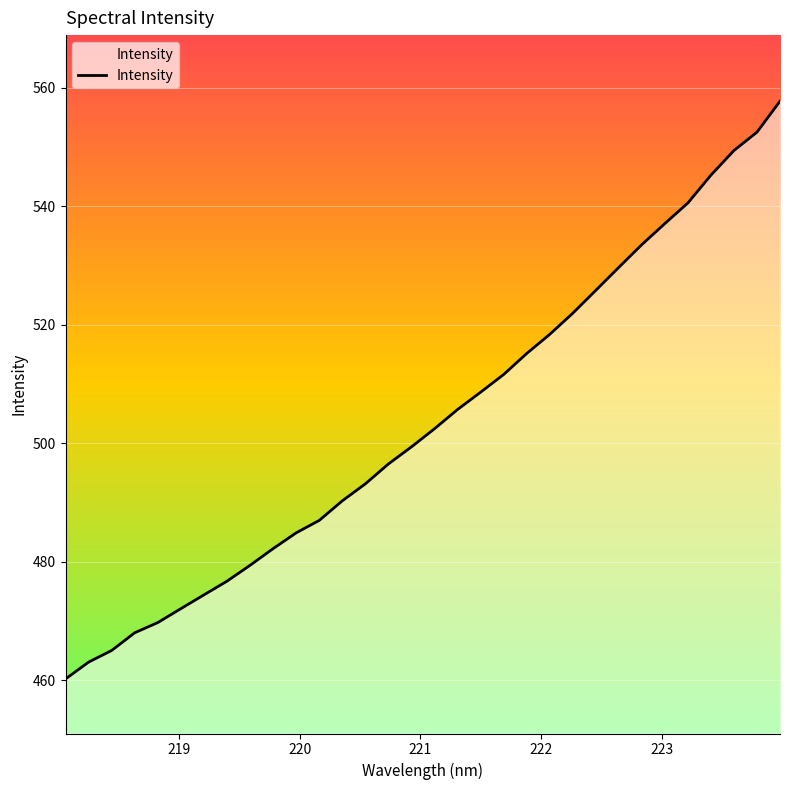

What is the difference between the maximum and second lowest values?

94.6